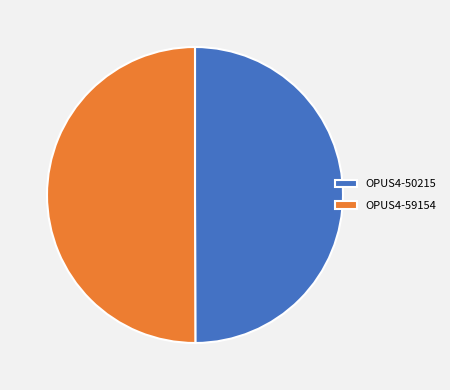

True or false: OPUS4-50215 accounts for 50% of the total.

True